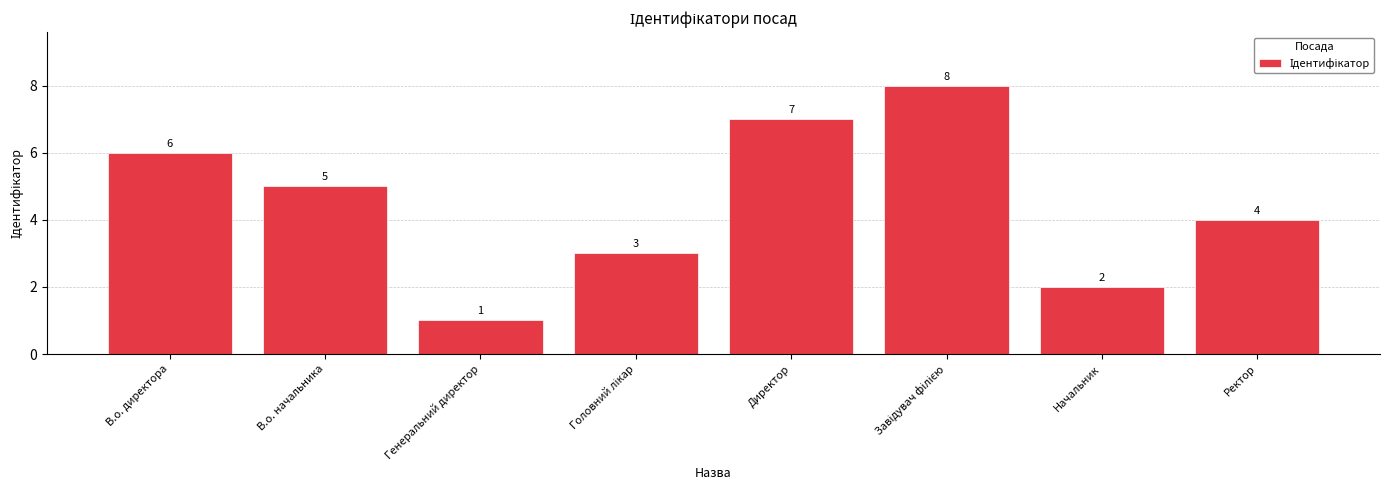

What is the greatest value displayed?

8